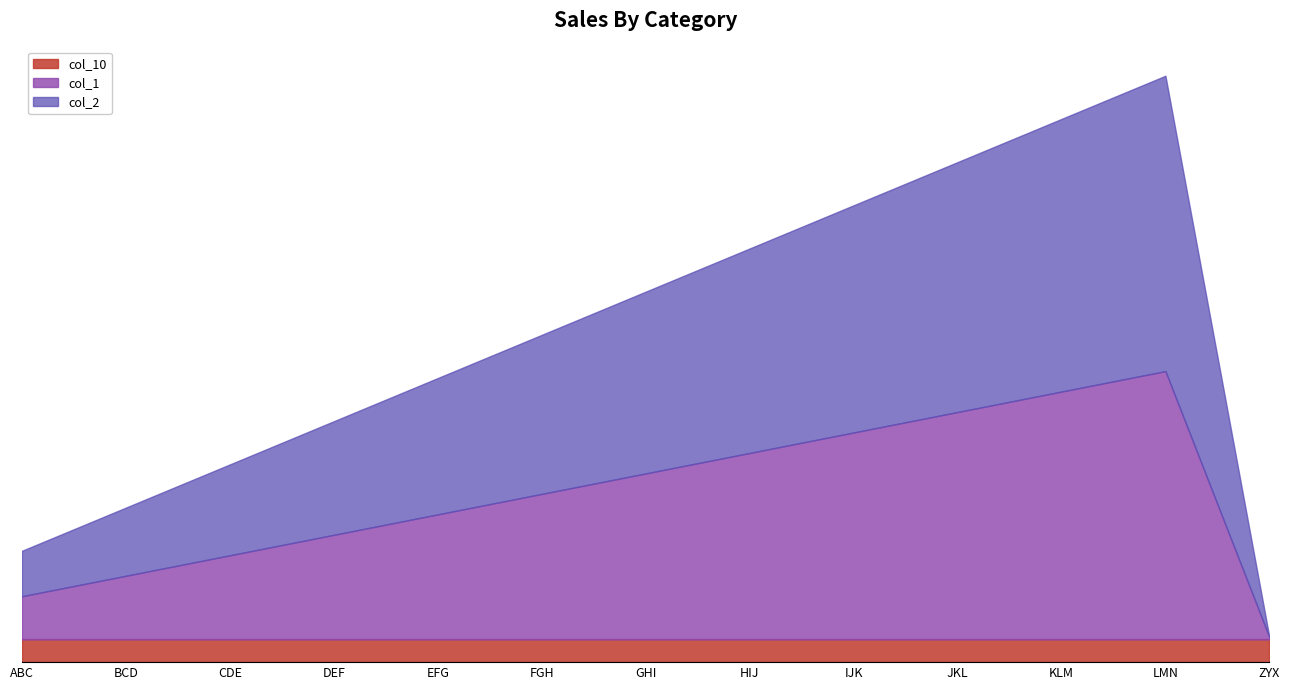

True or false: col_2 and col_1 cross at least once.

False